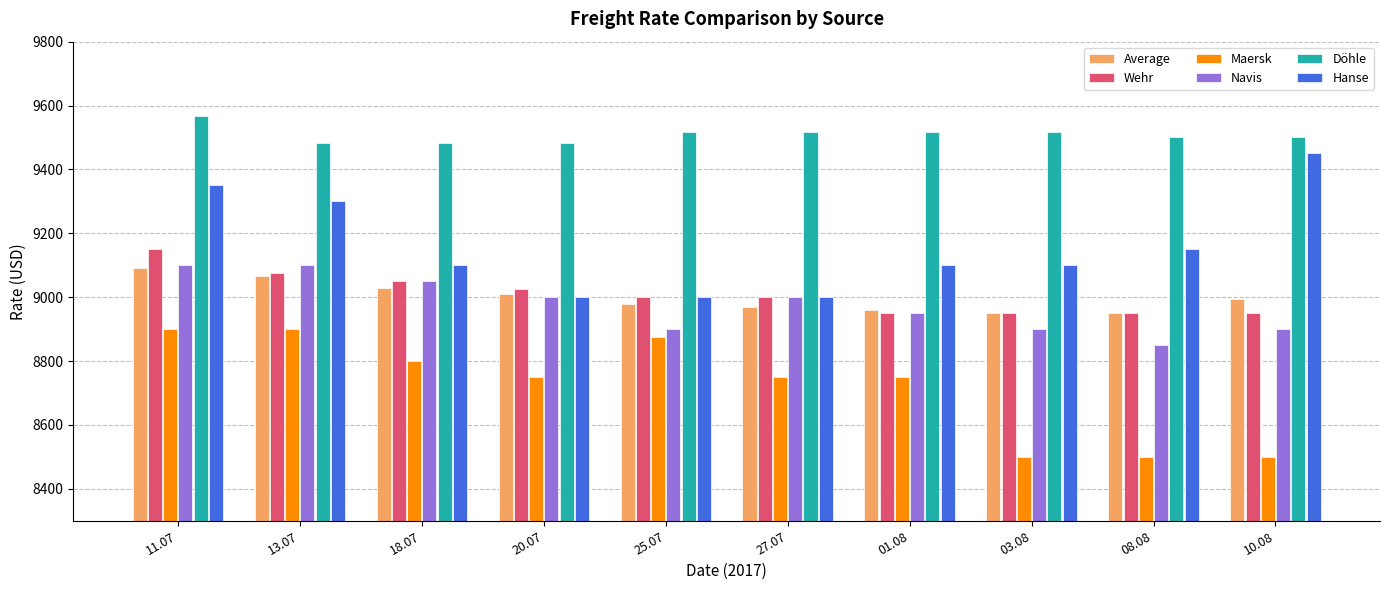

At which category does the chart reach its peak across all series?

11.07